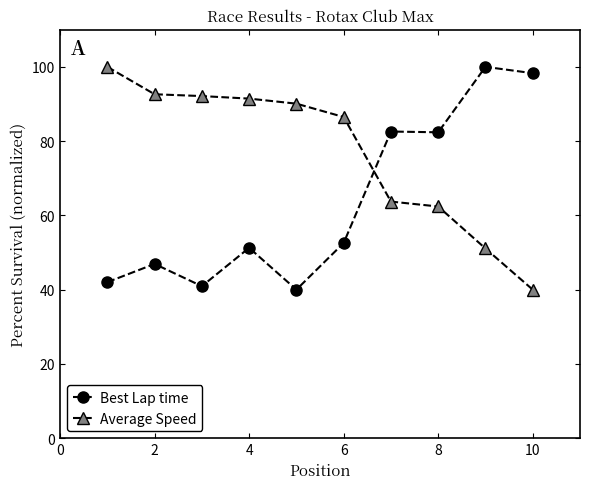

True or false: Best Lap time has more than 0 points higher than both neighbors.

True